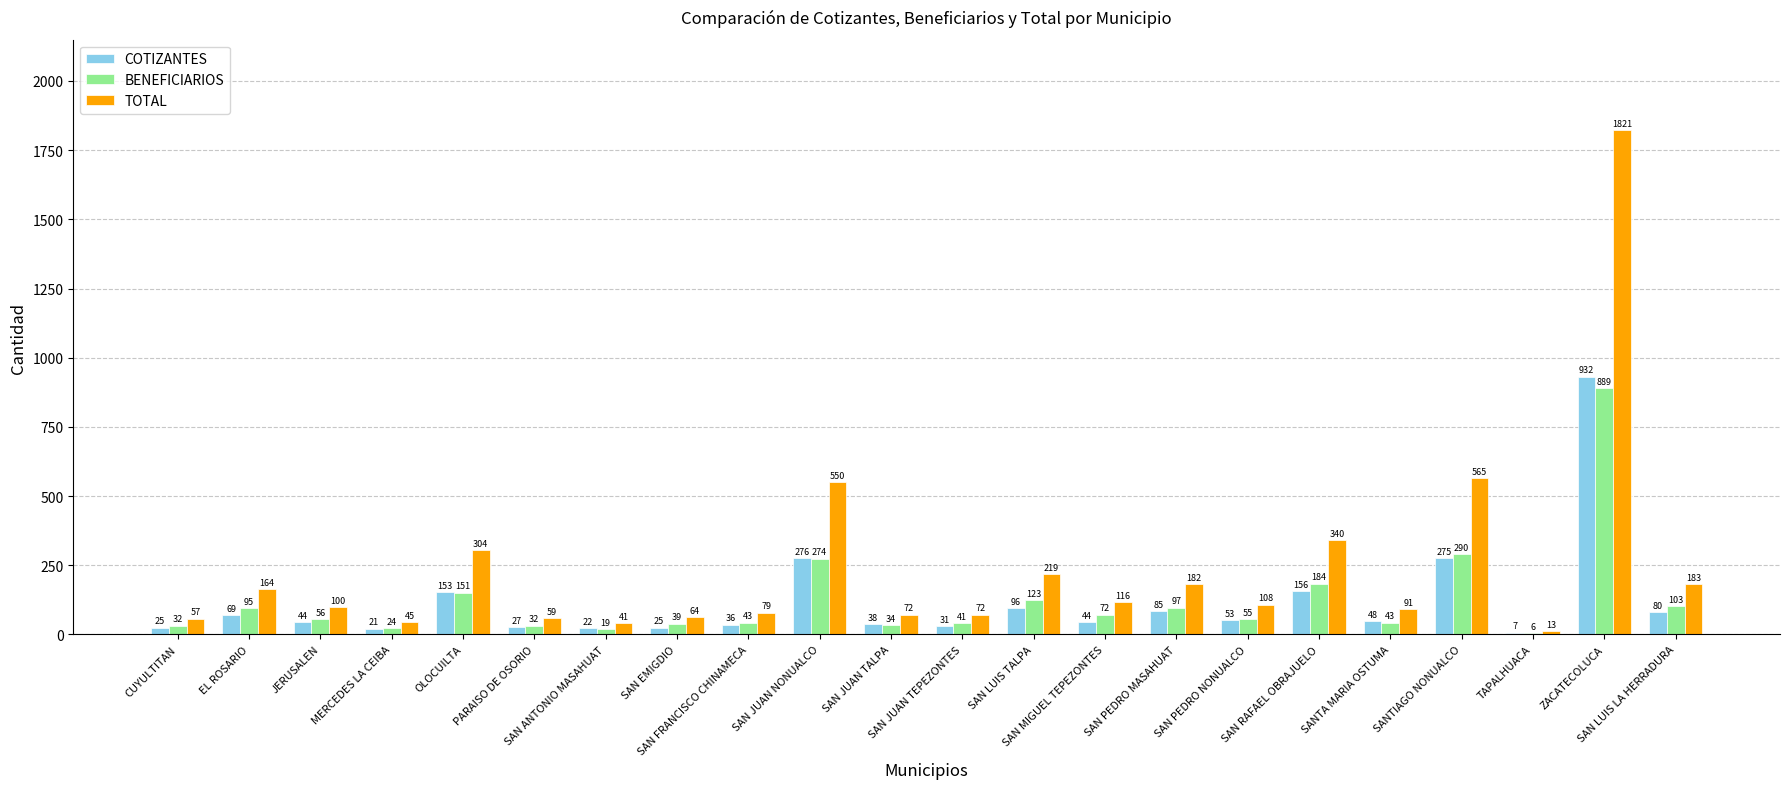

Is it true that TOTAL equals 108 at SAN PEDRO NONUALCO?

True